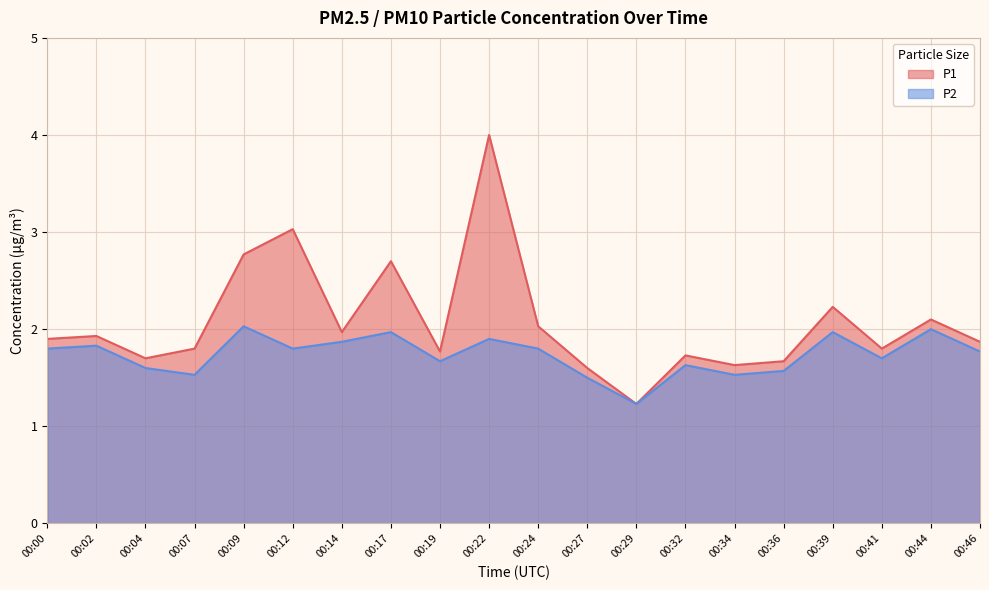

Between 00:02 and 00:19, which is larger?

00:02